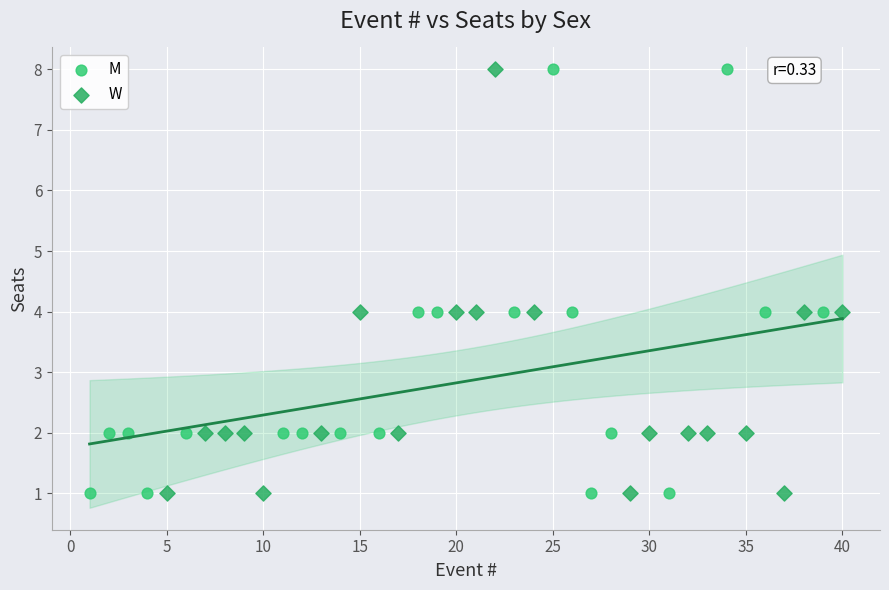

What are all the series names shown in the legend?

M, W